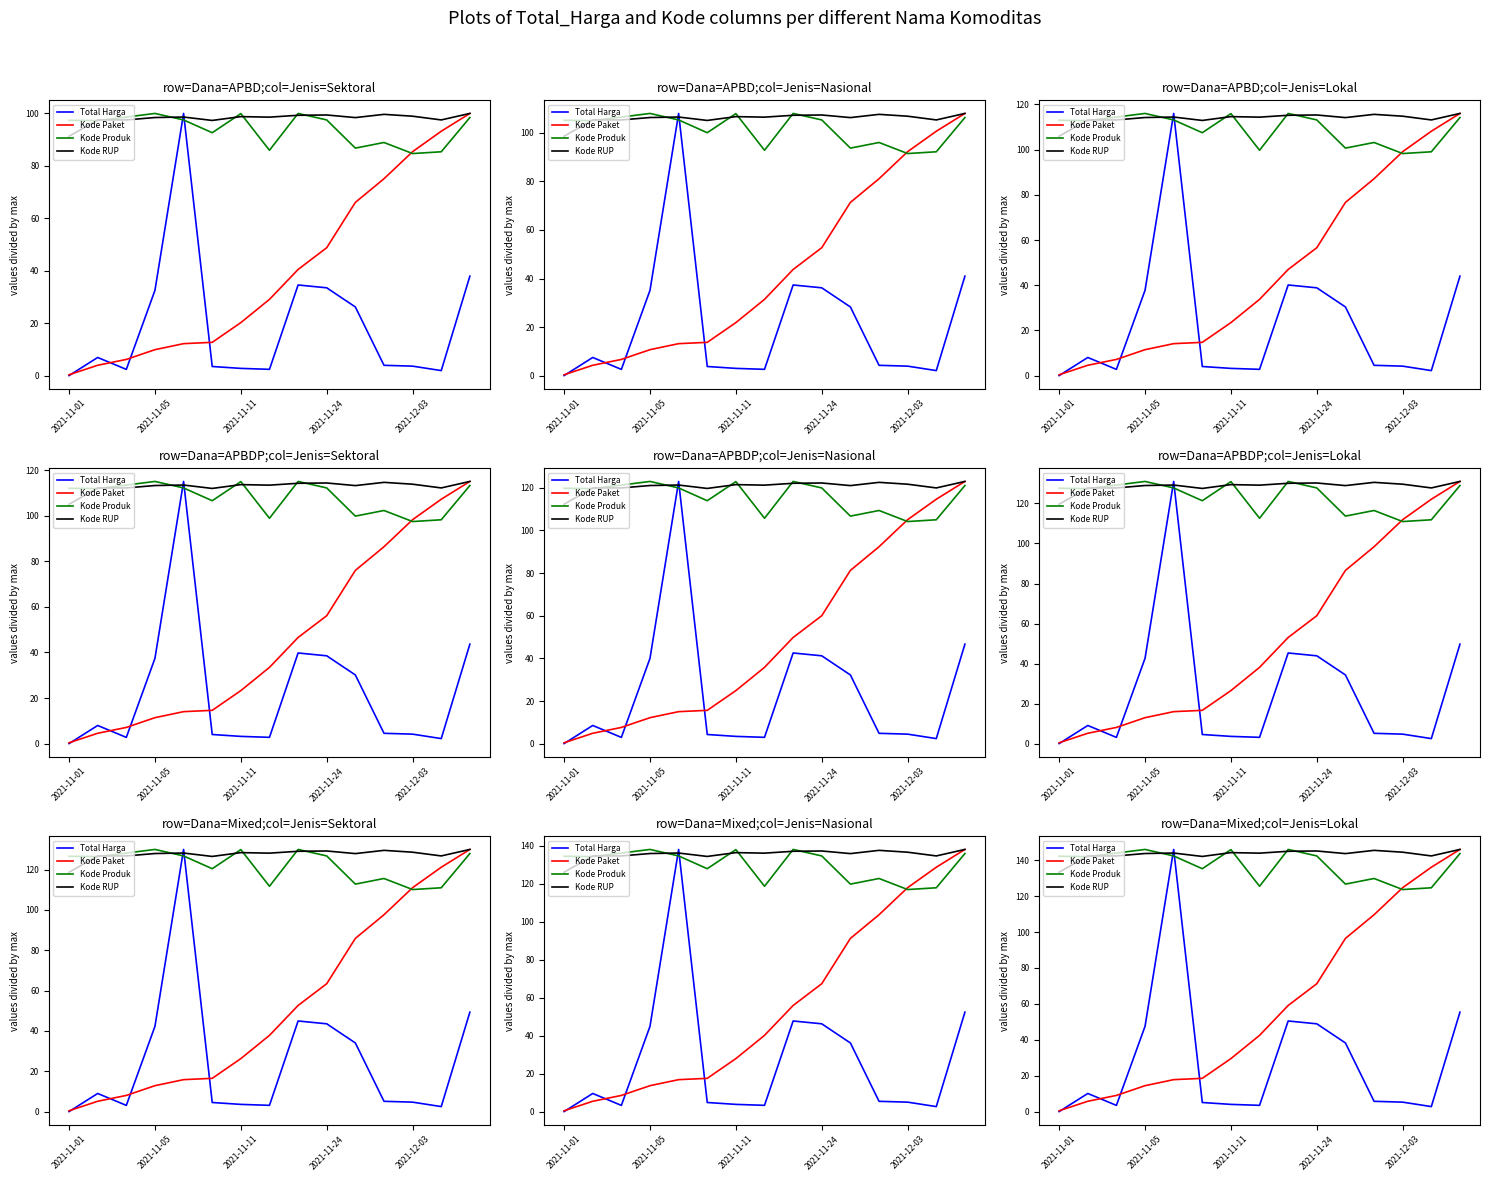

What is the total value across all series at 14?

491.1